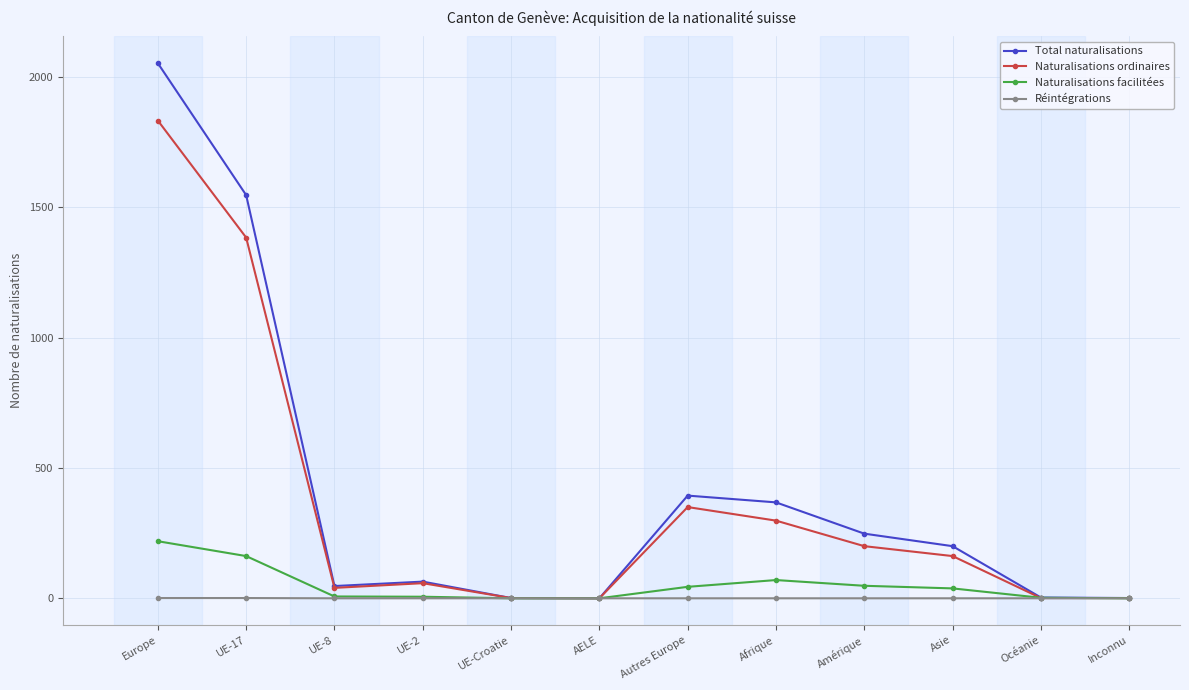

Is the value of Total naturalisations at UE-17 greater than the value of Réintégrations at Asie?

Yes